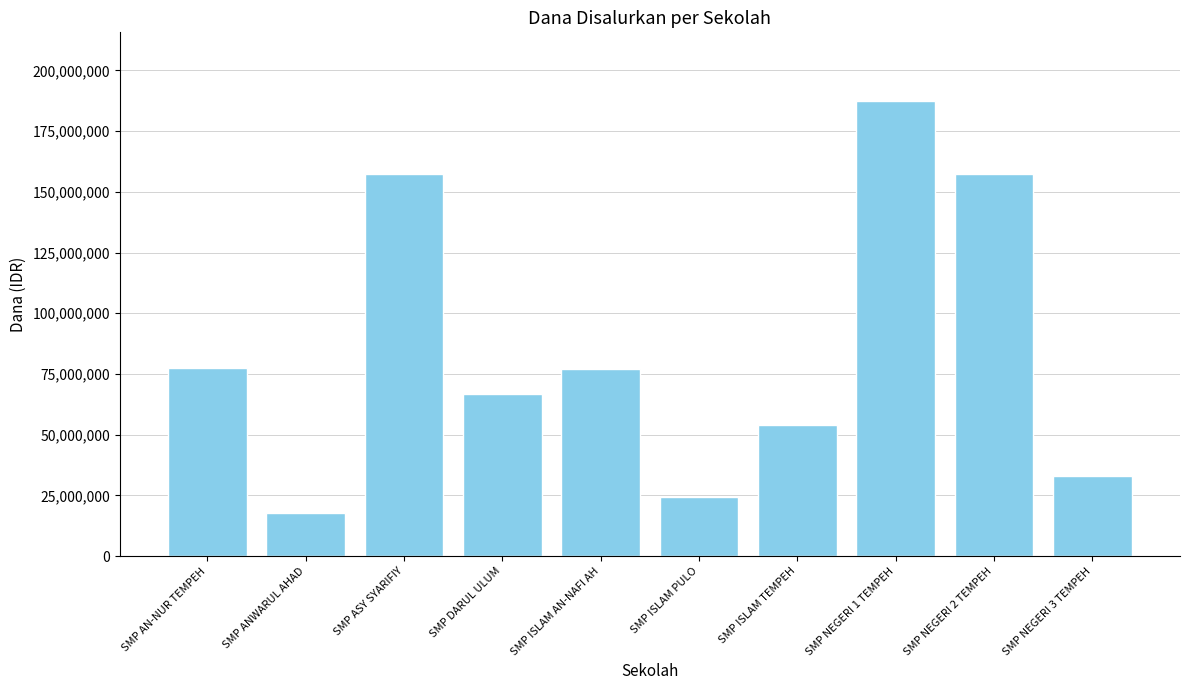

What is the change in value from SMP ASY SYARIFIY to SMP DARUL ULUM?

-90375000